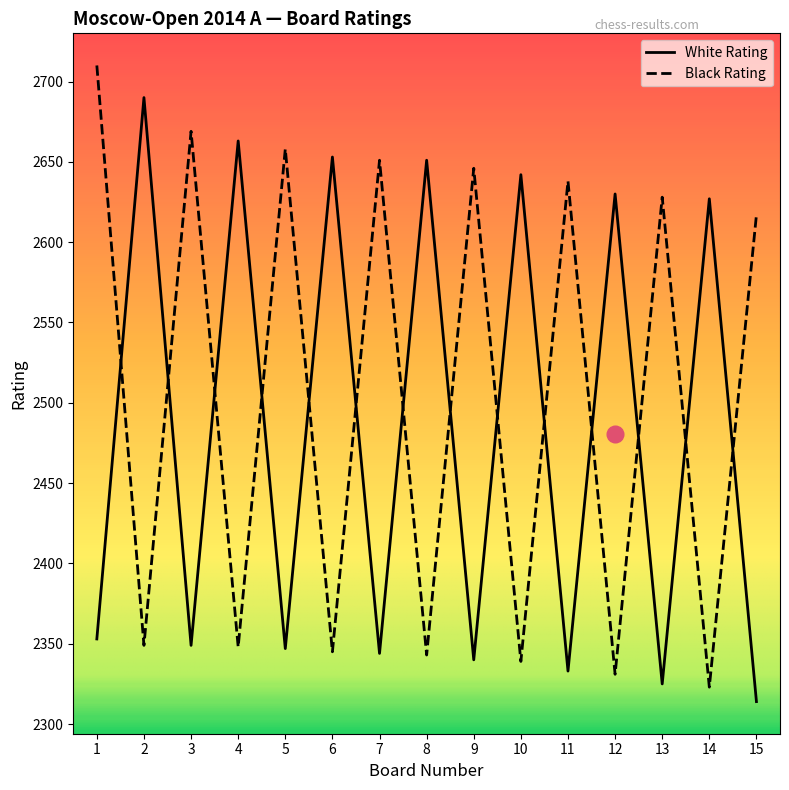

True or false: White Rating and Black Rating cross at least once.

True